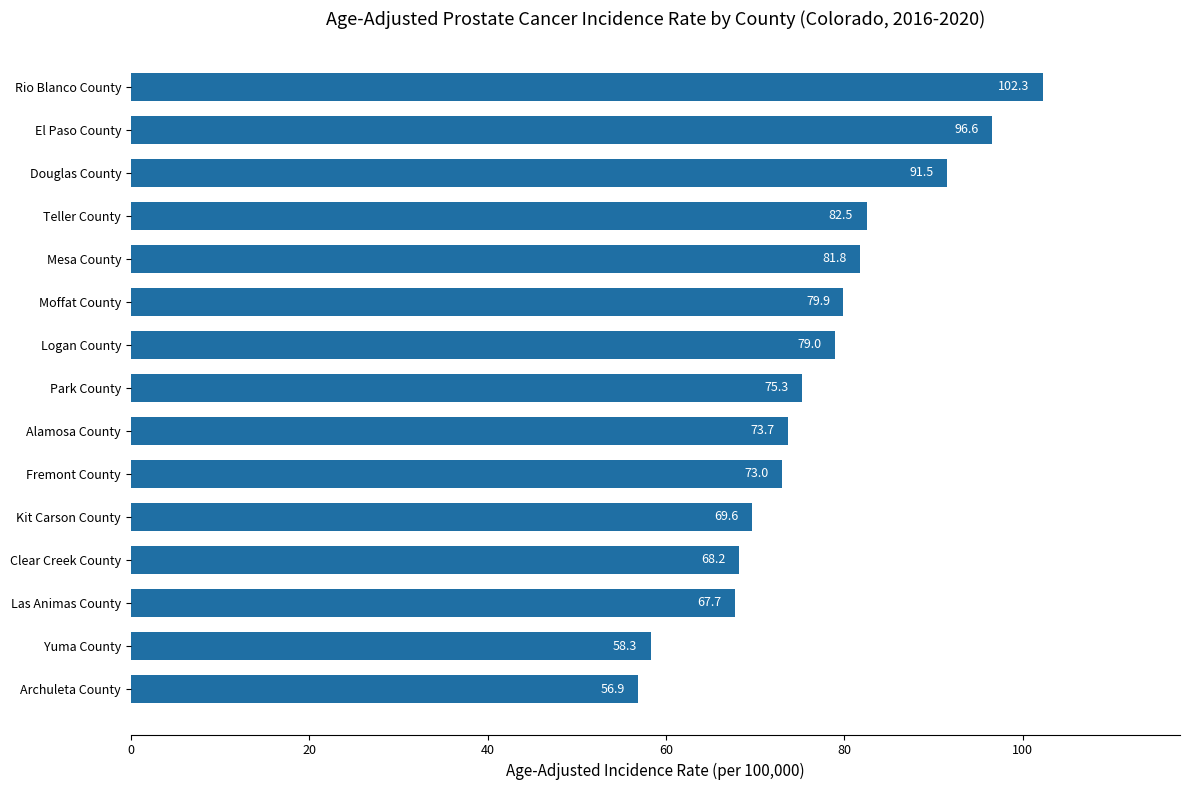

What is the sum of all values?

1156.3